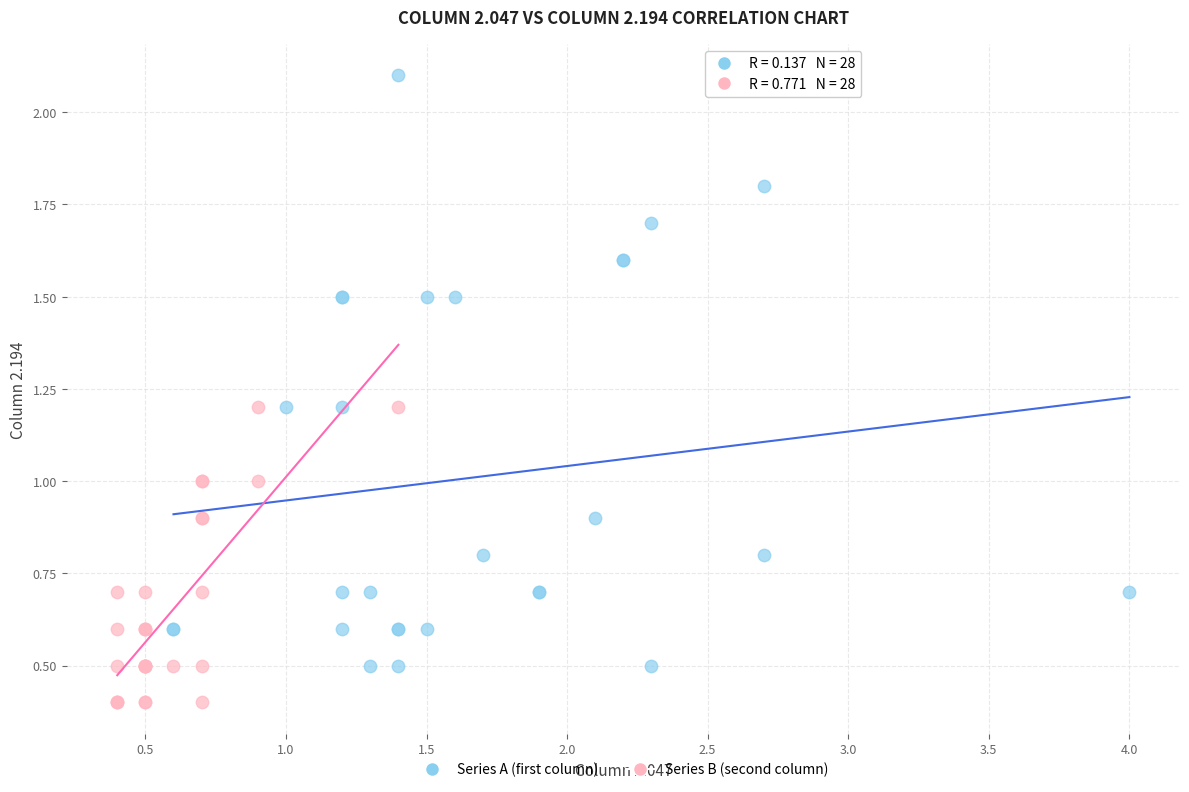

Which series reaches the minimum Y coordinate?

Series B (second column)